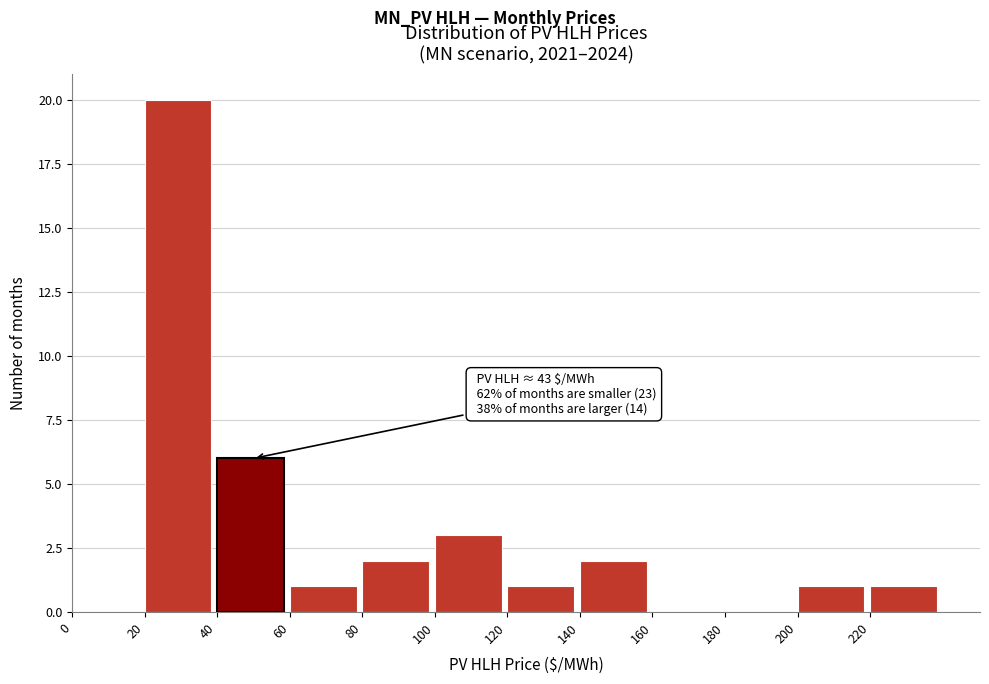

Over which range of the x-axis is the bar tallest?

20 to 40